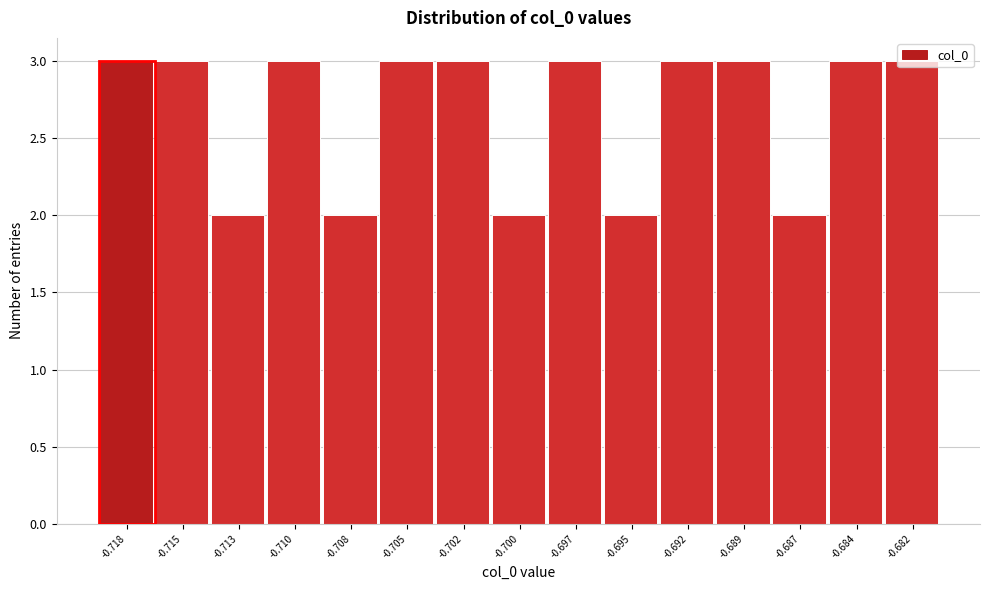

Is it true that the value at -0.702 is 1?

False